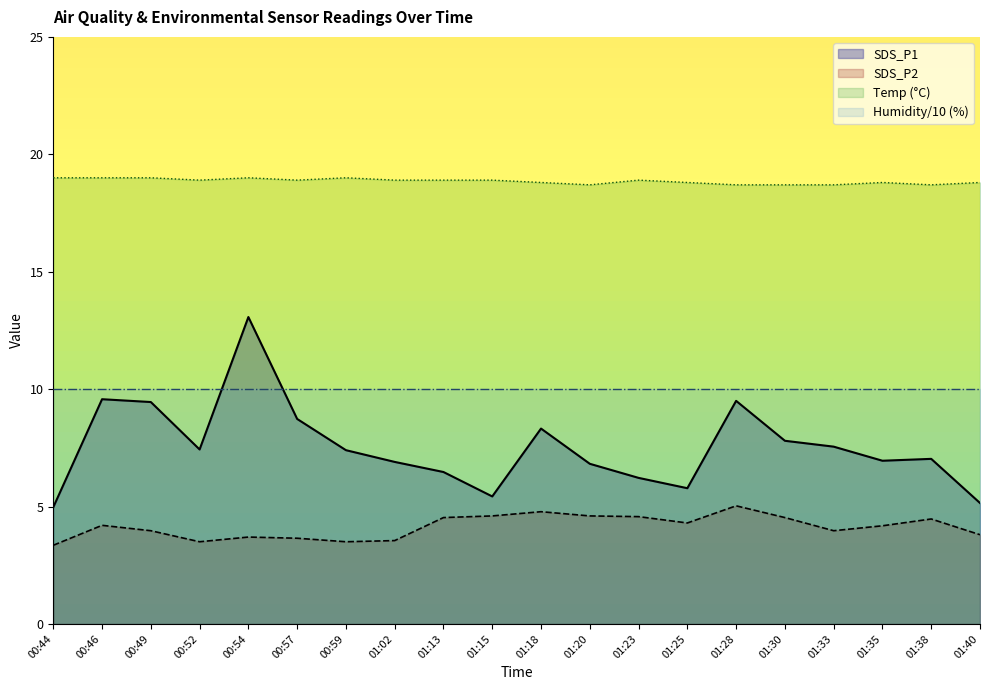

True or false: Temp has a value of 11.3 at 00:54.

False